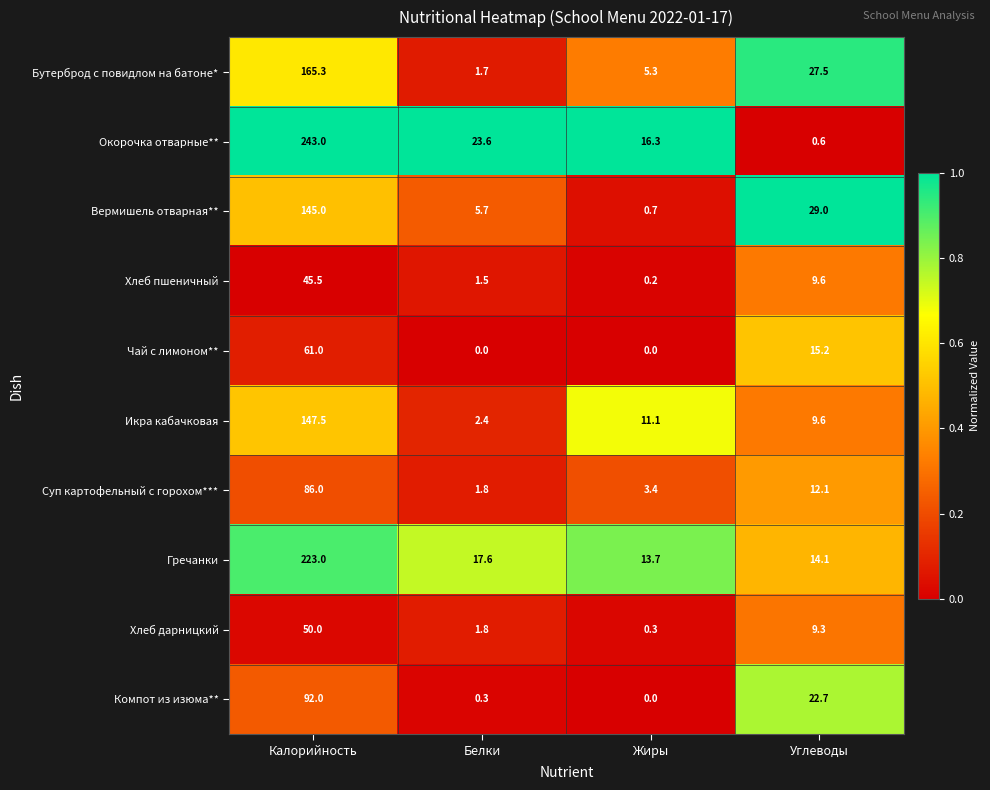

Which series has the largest total across all categories?

Окорочка отварные**